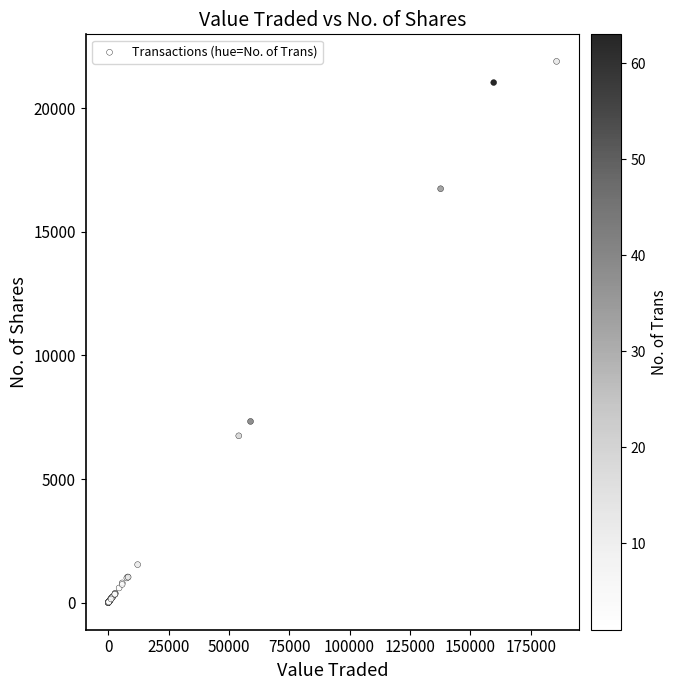

What Y value in the scatter plot is closest to 10946?

7330